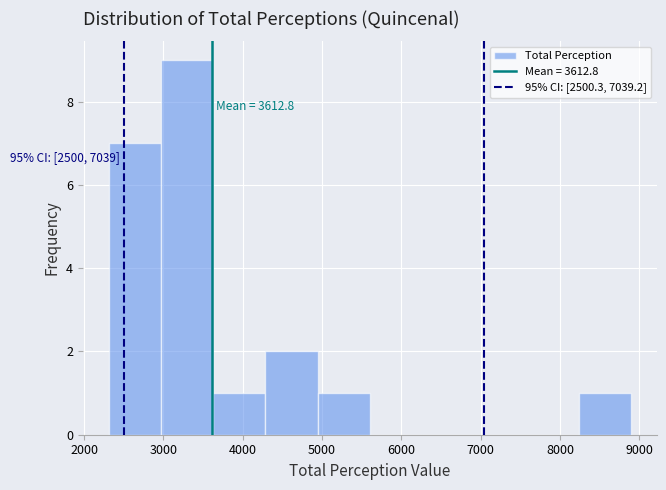

Which range on the x-axis has the tallest bar?

3000 to 3600